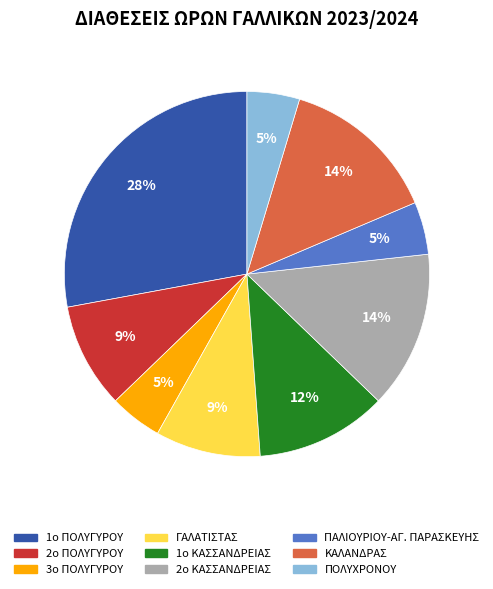

True or false: ΠΟΛΥΧΡΟΝΟΥ accounts for 5% of the total.

True